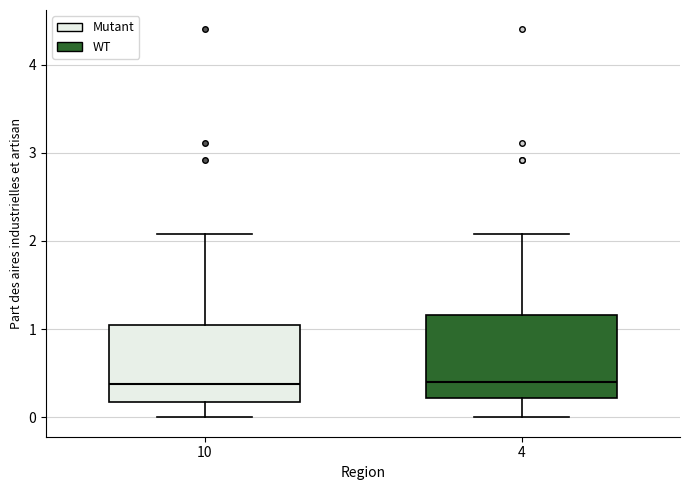

Where is the upper edge of the box at x = 10 on the y-axis? The values are not printed on the chart, so give them approximately, as read against the axis.

1.0